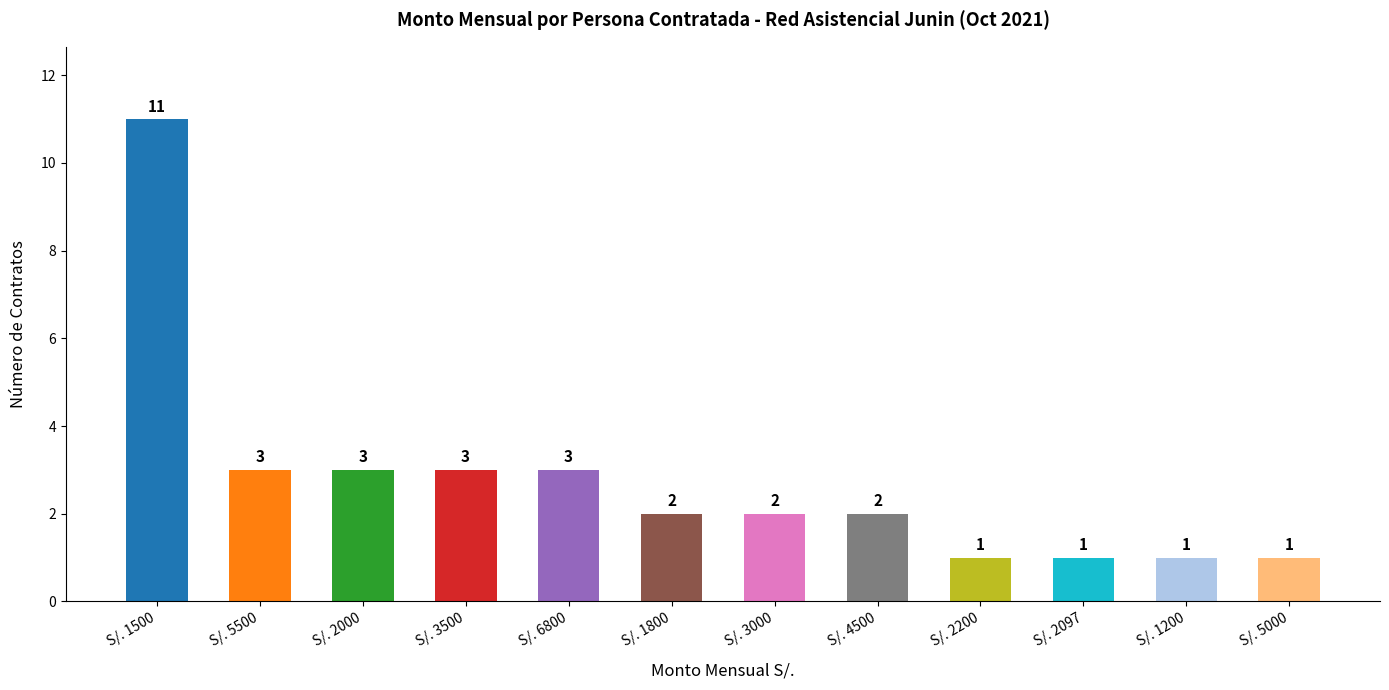

What position from the right is S/. 2200?

4